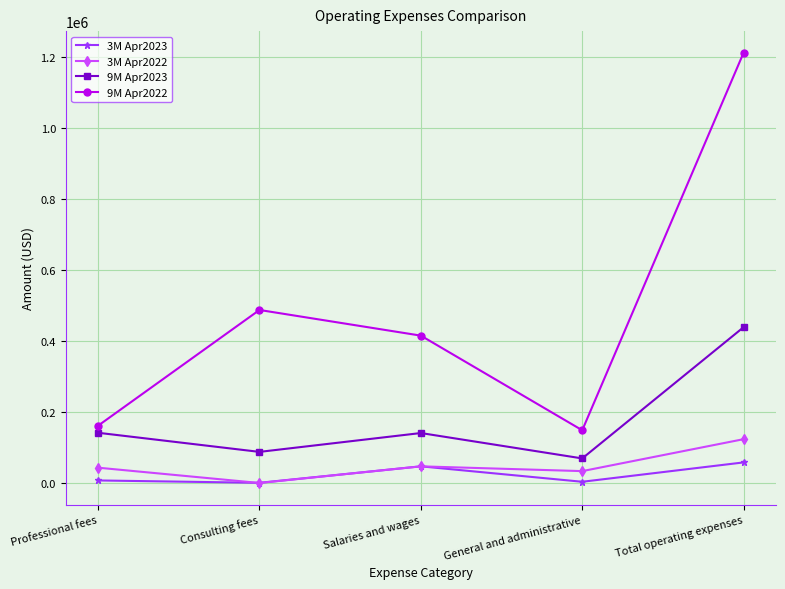

True or false: 3M Apr2022 and 9M Apr2023 cross at least once.

False